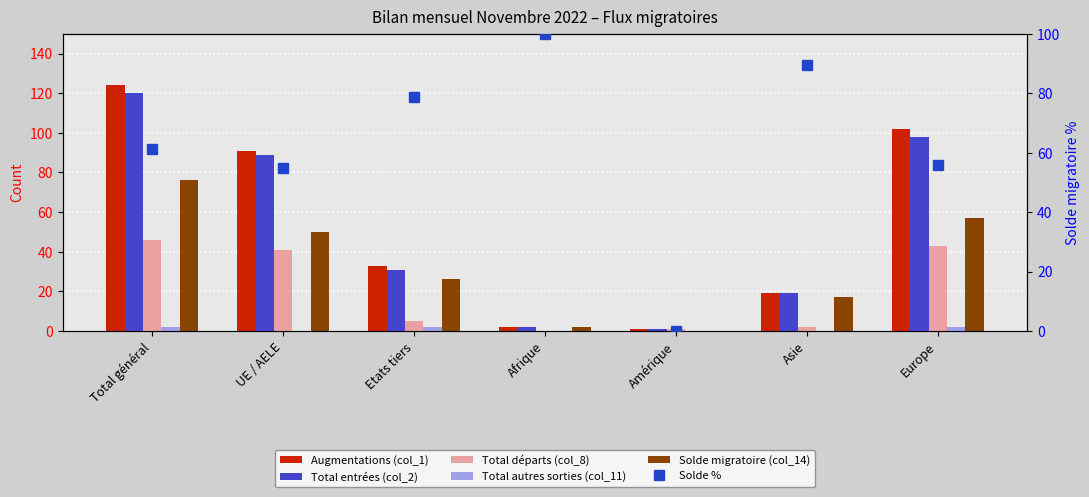

Reading left to right, transcribe all the data shown in this chart.

Augmentations (col_1): Total général=124.0	UE / AELE=91.0	Etats tiers=33.0	Afrique=2.0	Amérique=1.0	Asie=19.0	Europe=102.0
Total entrées (col_2): Total général=120.0	UE / AELE=89.0	Etats tiers=31.0	Afrique=2.0	Amérique=1.0	Asie=19.0	Europe=98.0
Total départs (col_8): Total général=46.0	UE / AELE=41.0	Etats tiers=5.0	Afrique=0.0	Amérique=1.0	Asie=2.0	Europe=43.0
Total autres sorties (col_11): Total général=2.0	UE / AELE=0.0	Etats tiers=2.0	Afrique=0.0	Amérique=0.0	Asie=0.0	Europe=2.0
Solde migratoire (col_14): Total général=76.0	UE / AELE=50.0	Etats tiers=26.0	Afrique=2.0	Amérique=0.0	Asie=17.0	Europe=57.0
Solde %: Total général=61.3	UE / AELE=54.9	Etats tiers=78.8	Afrique=100.0	Amérique=0.0	Asie=89.5	Europe=55.9